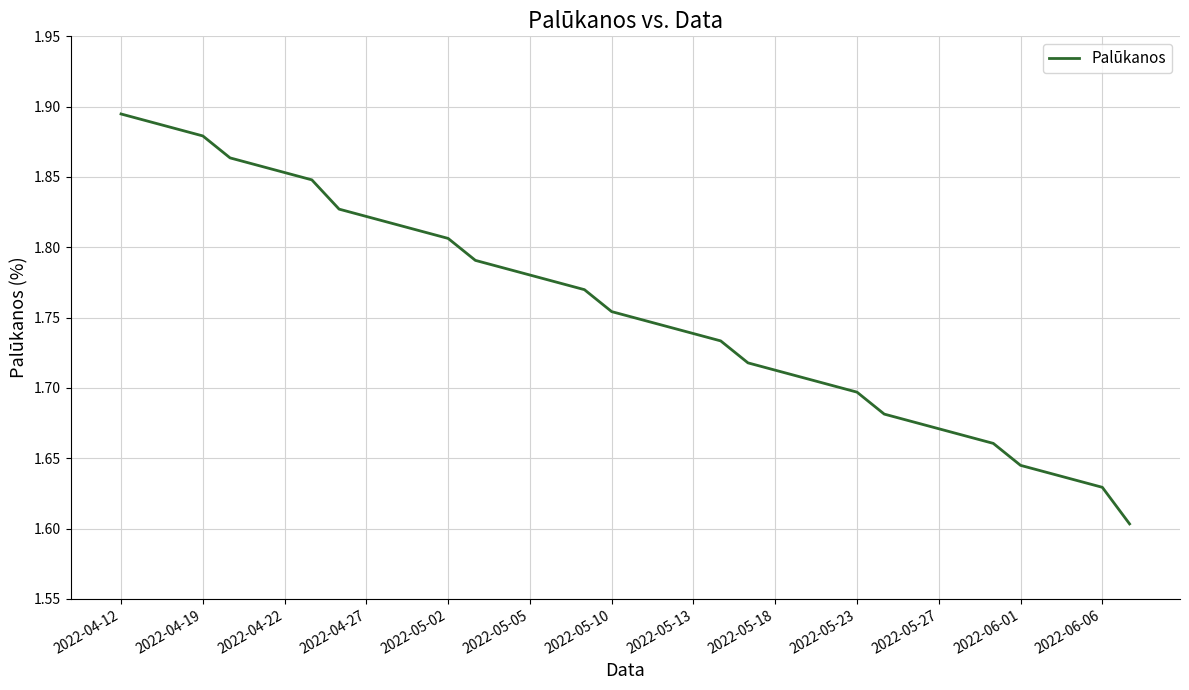

Does the chart have visible grid lines?

Yes